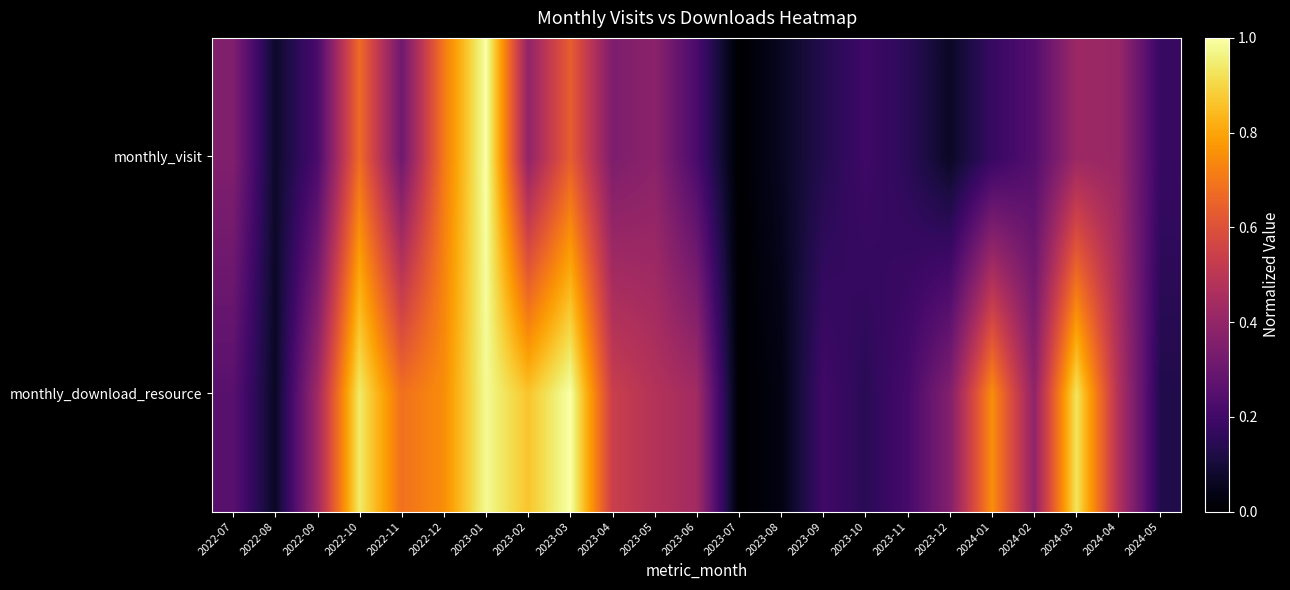

Rank the series by their maximum value, from highest to lowest.

monthly_download_resource, monthly_visit